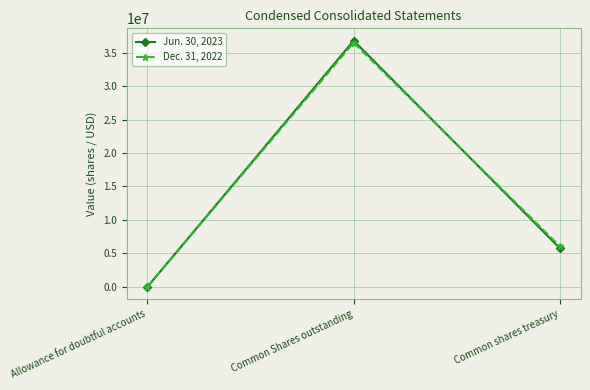

Is it true that Jun. 30, 2023 equals 3586 at Allowance for doubtful accounts?

True